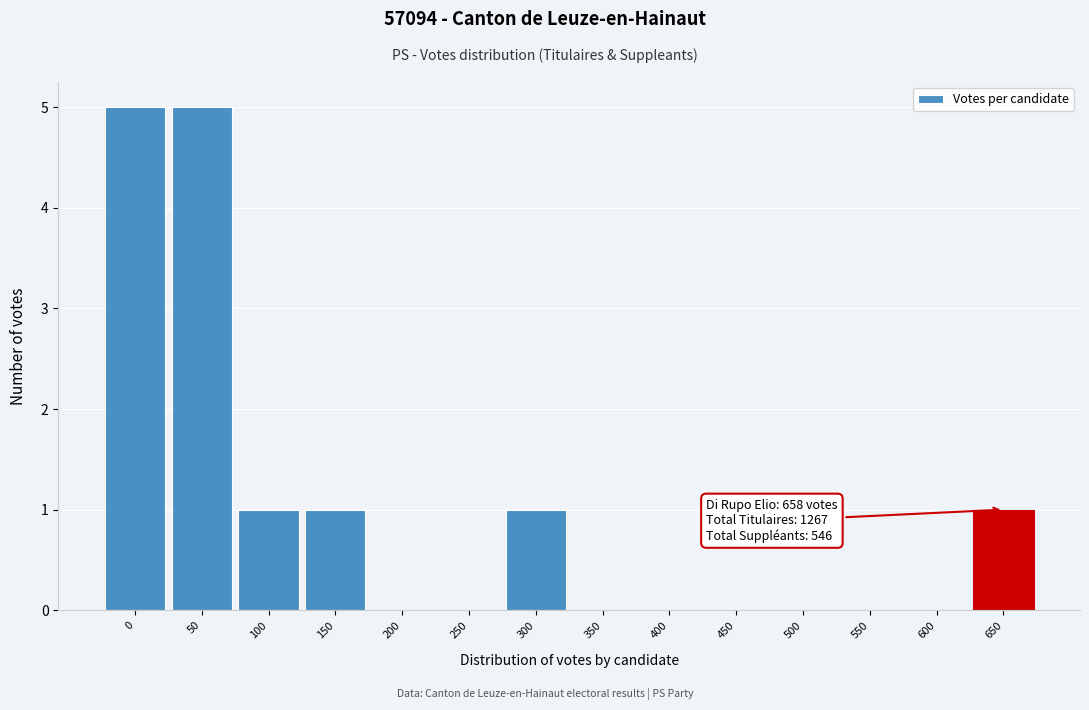

Reading left to right, list all the values displayed in this chart.

0=5	50=5	100=1	150=1	200=0	250=0	300=1	350=0	400=0	450=0	500=0	550=0	600=0	650=1